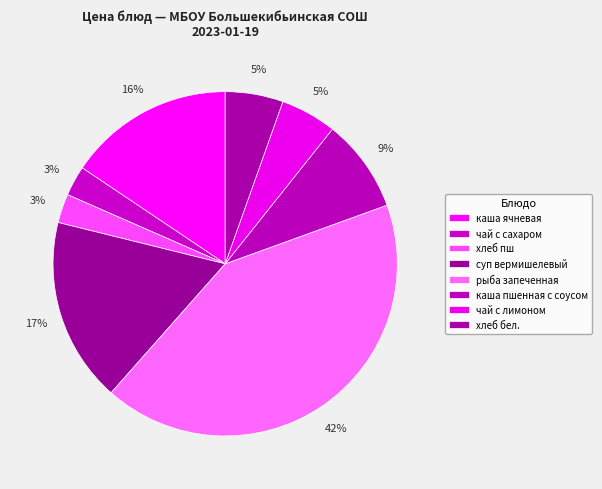

How many segments does this pie chart have?

8